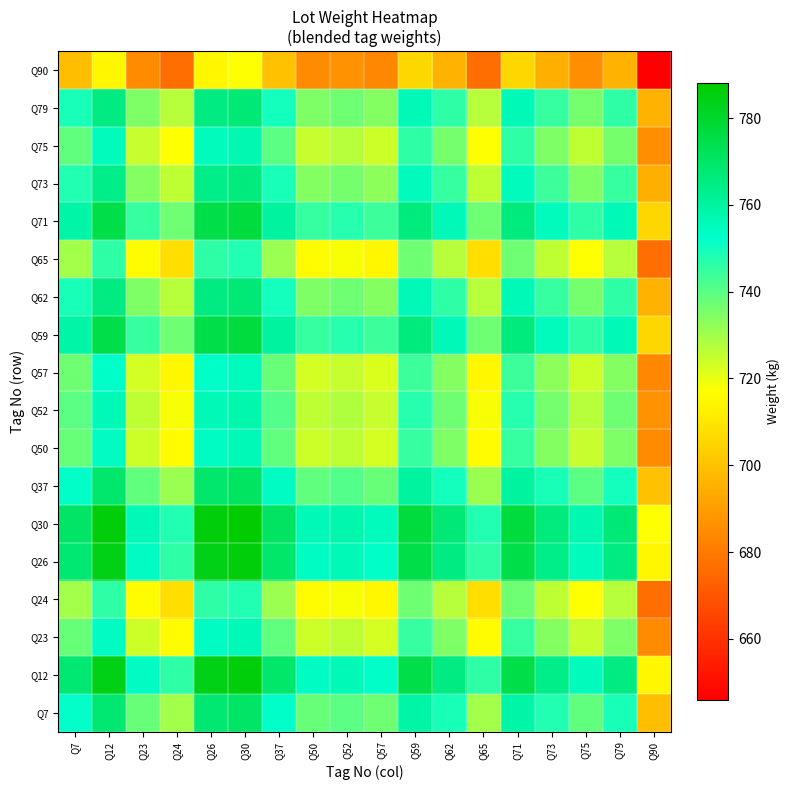

What is the total value across all series at Q73?

13354